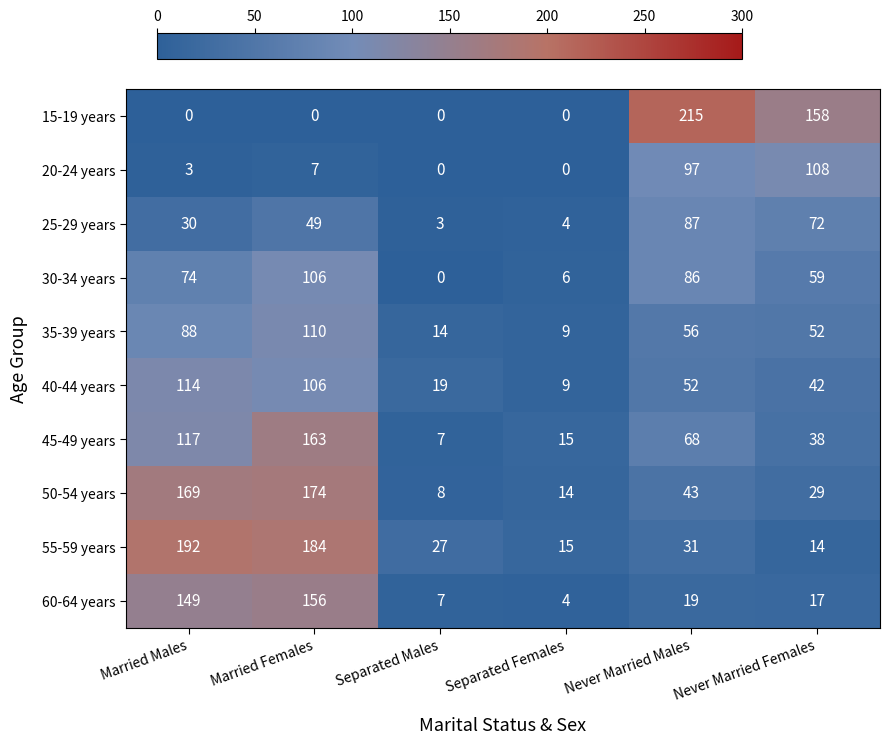

Which series has the widest spread of values?

15-19 years